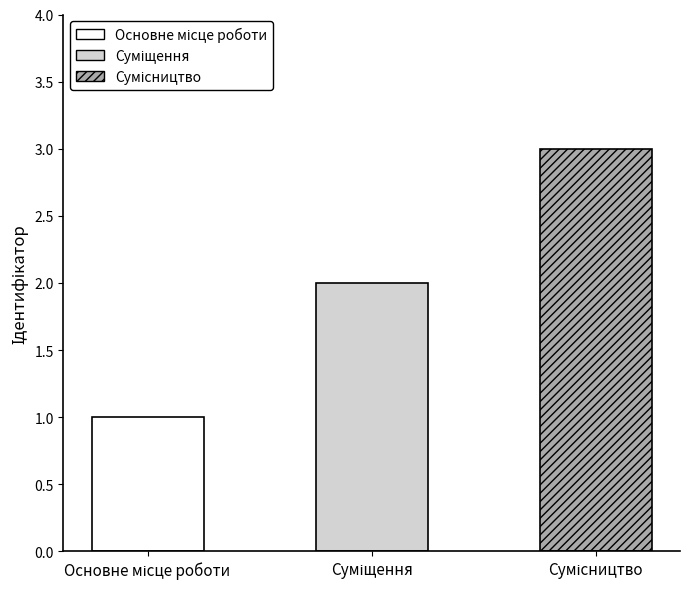

What is the approximate value at Суміщення?

2